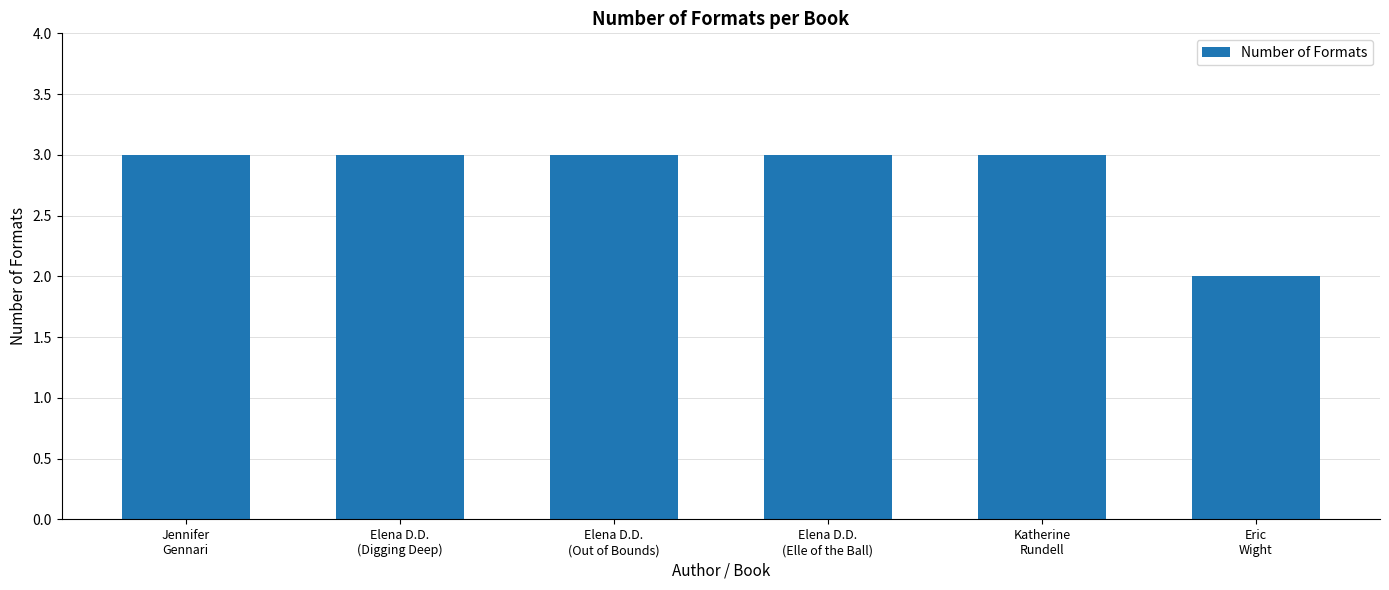

What is the maximum value shown in the chart?

3